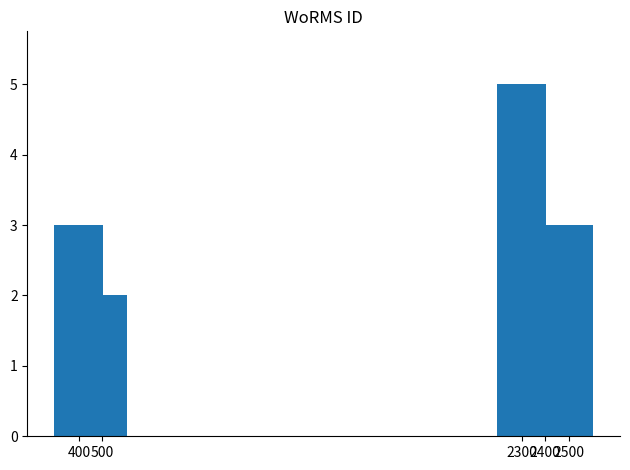

What is the ratio of the value at 2500 to the value at 400?

1.0